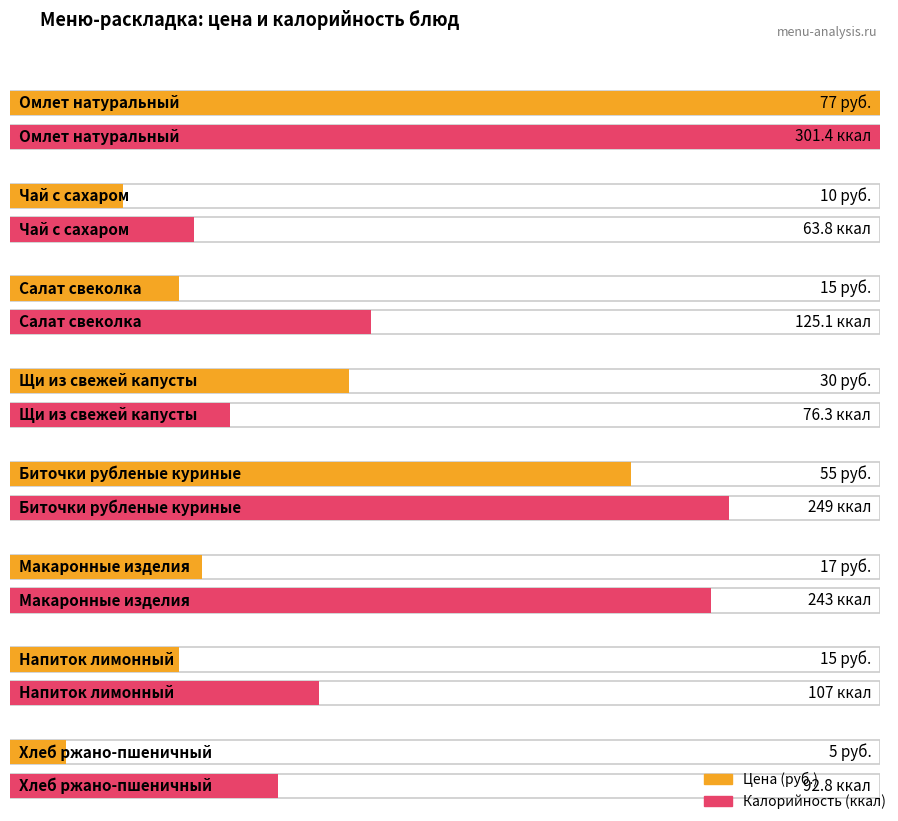

Is the value of Цена at Биточки рубленые куриные greater than the value of Калорийность at Омлет натуральный?

No